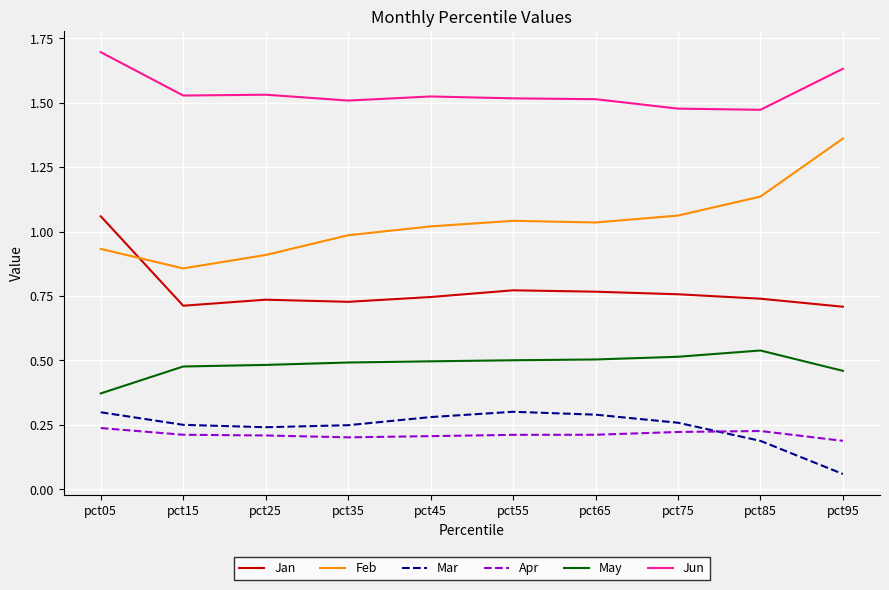

True or false: Jun and Jan cross at least once.

False